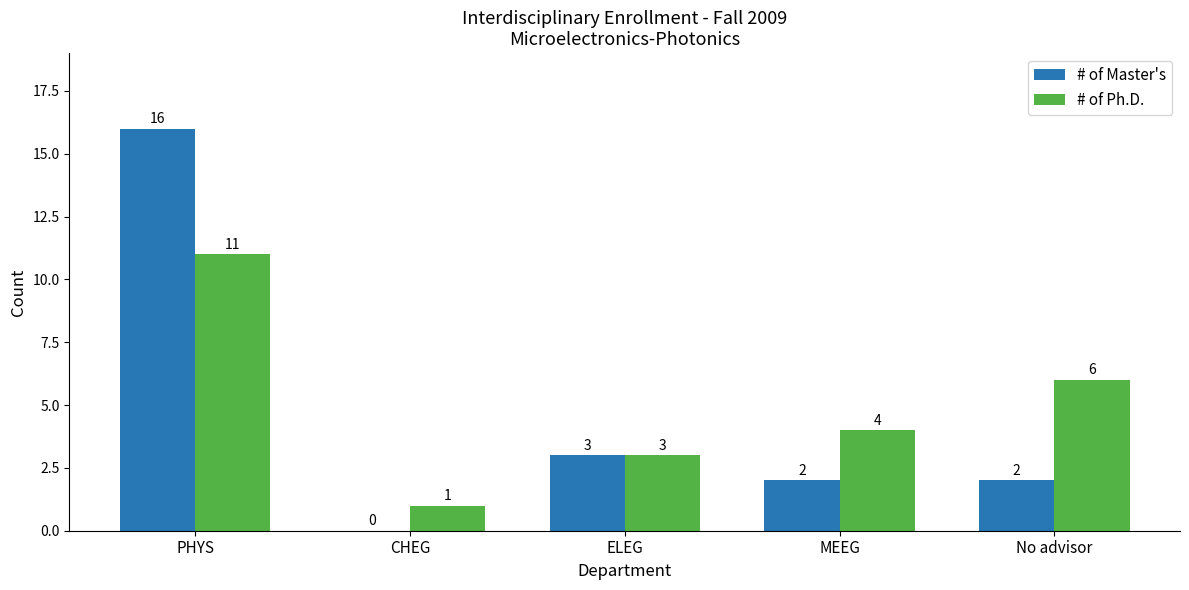

Reading left to right, transcribe all the data shown in this chart.

# of Master's: 16	0	3	2	2
# of Ph.D.: 11	1	3	4	6